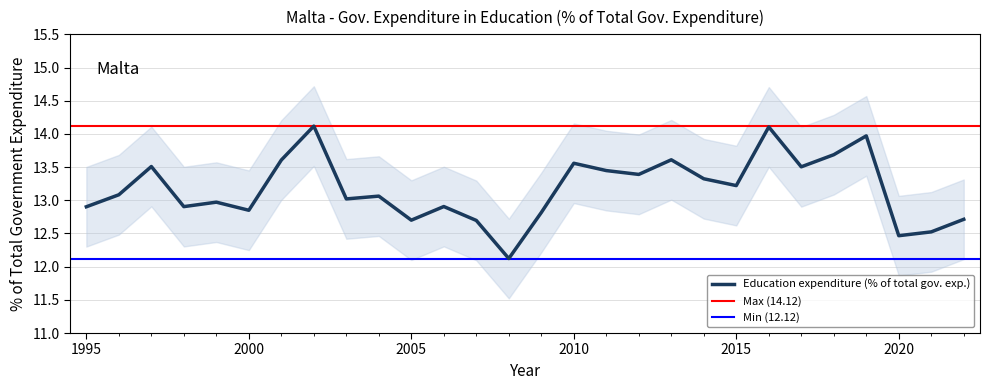

Rank the categories by value from lowest to highest.

2008, 2020, 2021, 2007, 2005, 2022, 2009, 2000, 1995, 1998, 2006, 1999, 2003, 2004, 1996, 2015, 2014, 2012, 2011, 2017, 1997, 2010, 2001, 2013, 2018, 2019, 2016, 2002